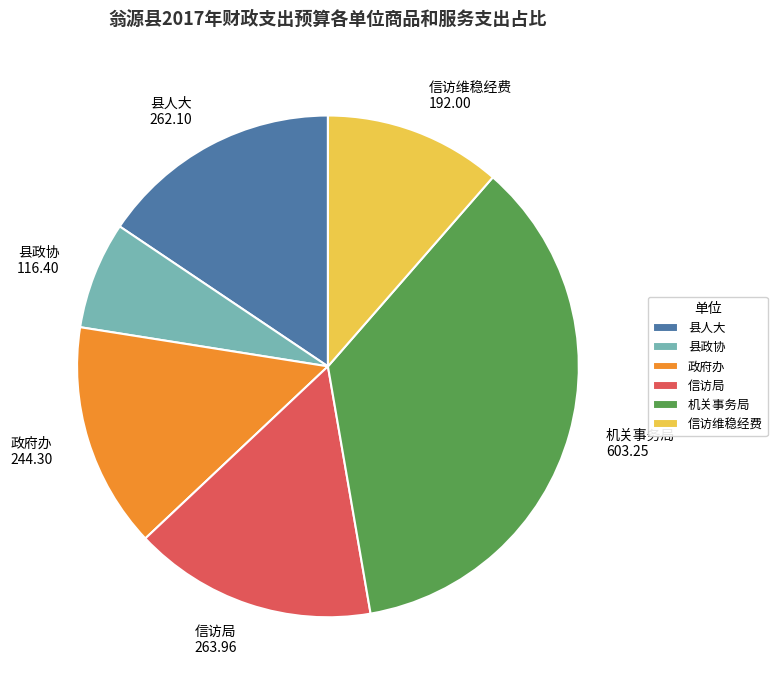

How many slices are in this pie chart?

6